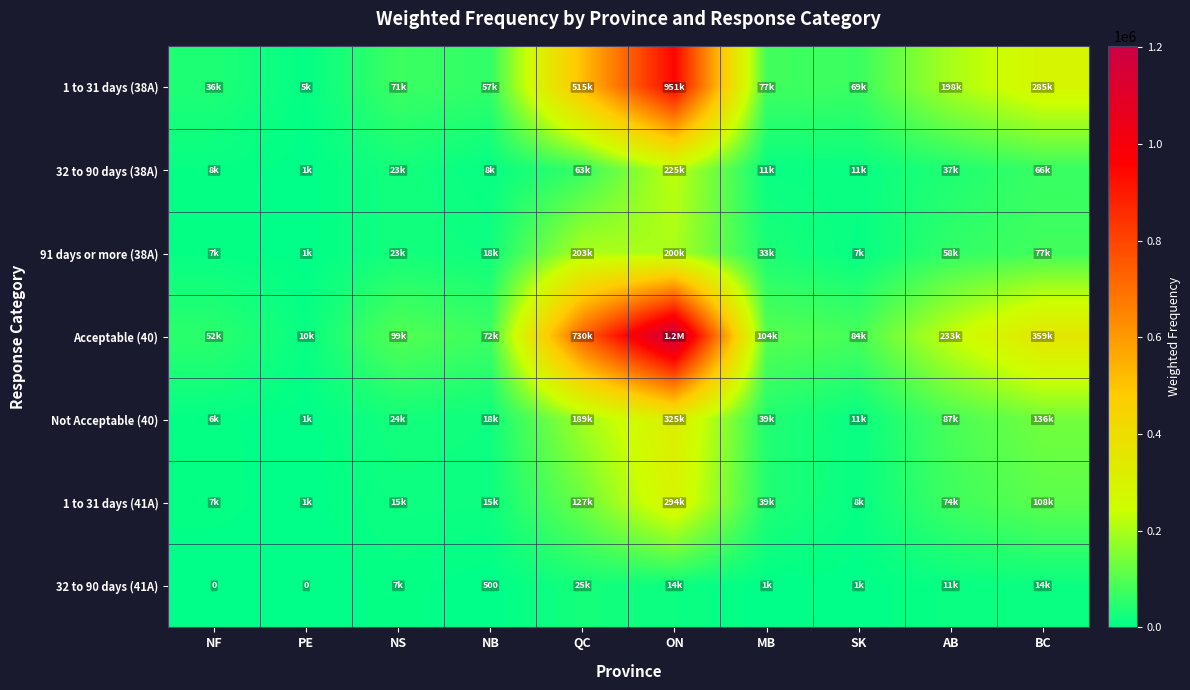

Is it true that 91 days or more (38A) equals 33000 at MB?

True